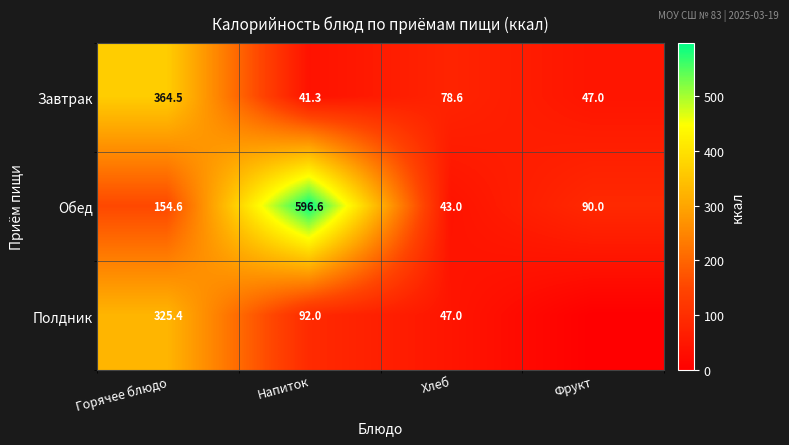

What is the spread (max minus min) of values at Хлеб?

35.6